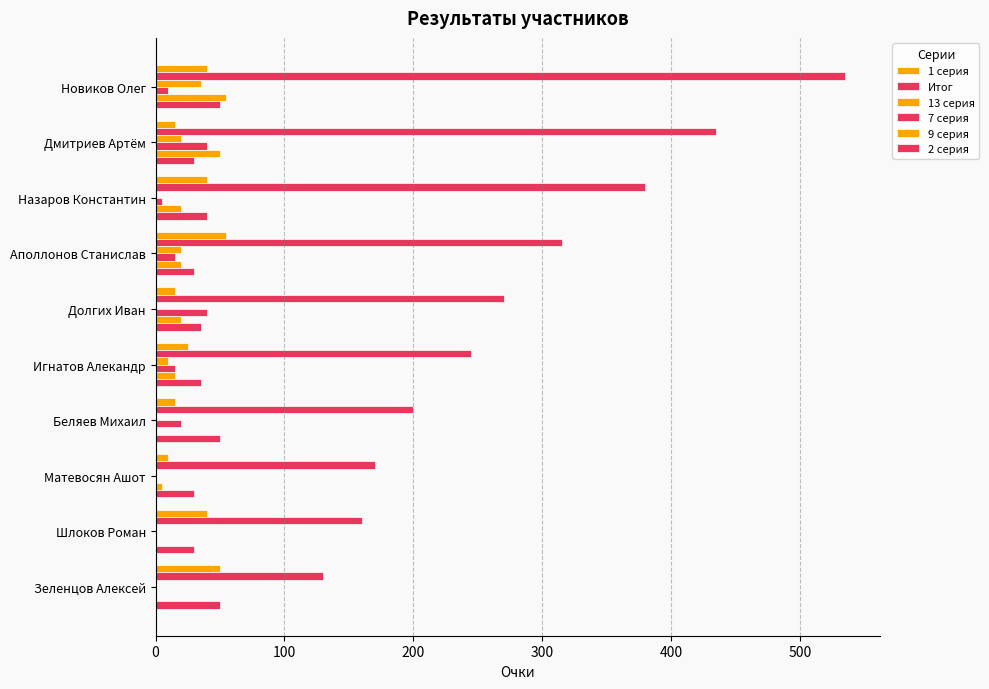

How many categories are shown in the chart?

10